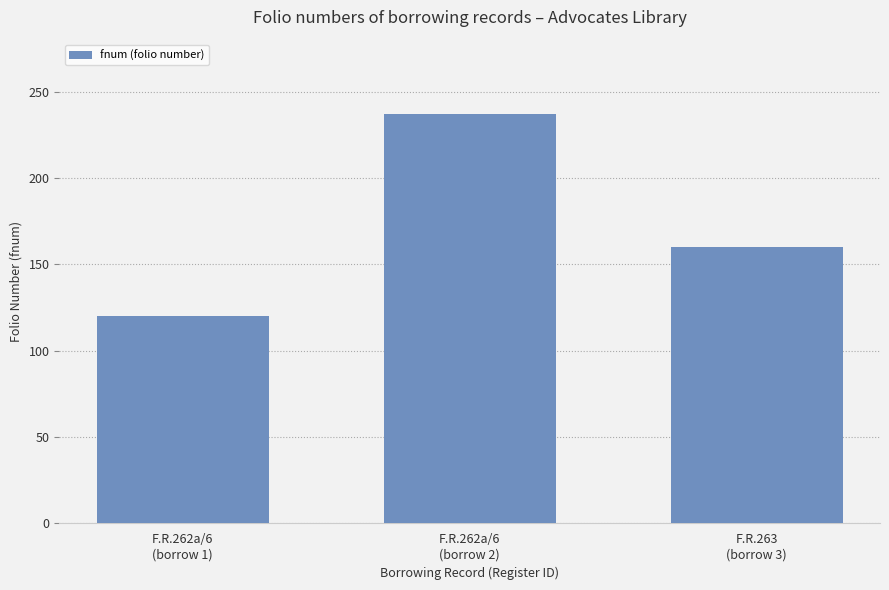

What is the sum of all values?

517